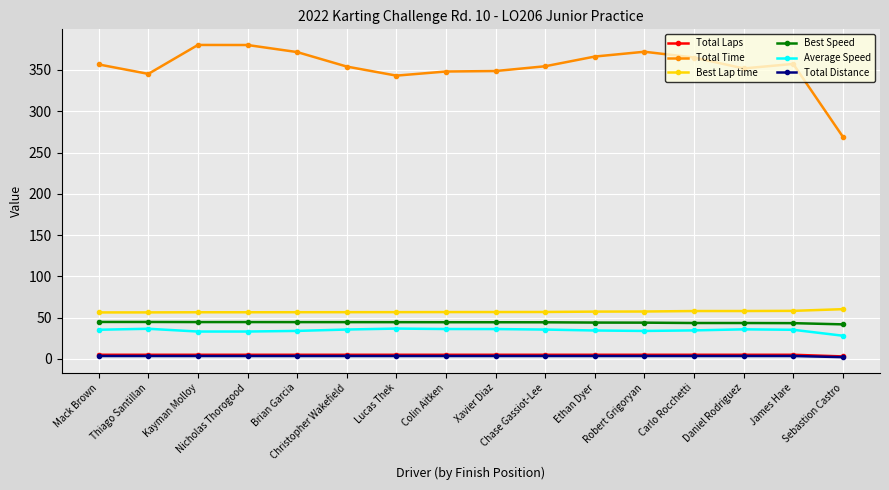

Does the chart have visible grid lines?

Yes